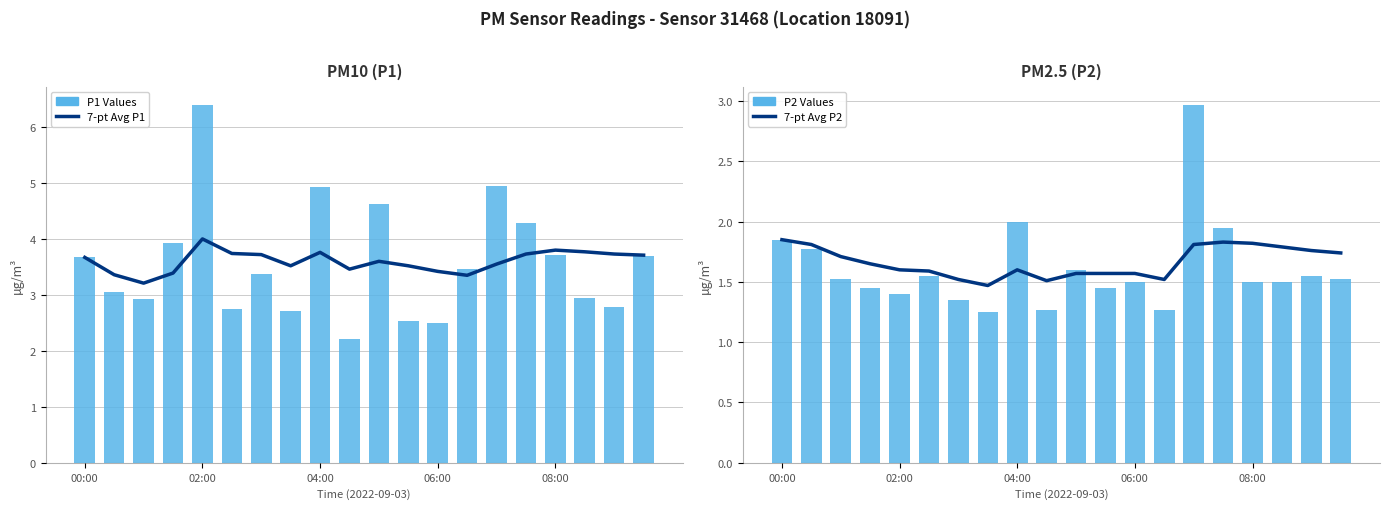

What is the total value across all series at 19?

10.7